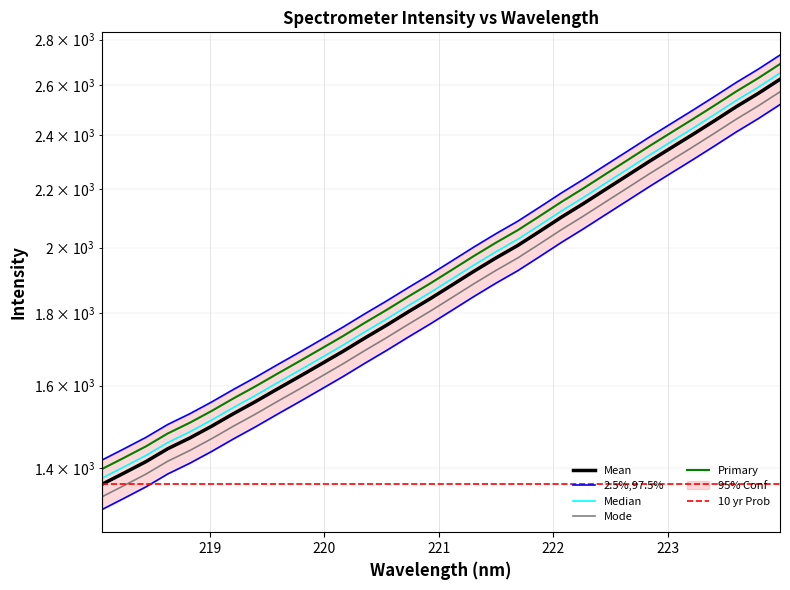

Where is the data nearest to the value 1915?

221.6902